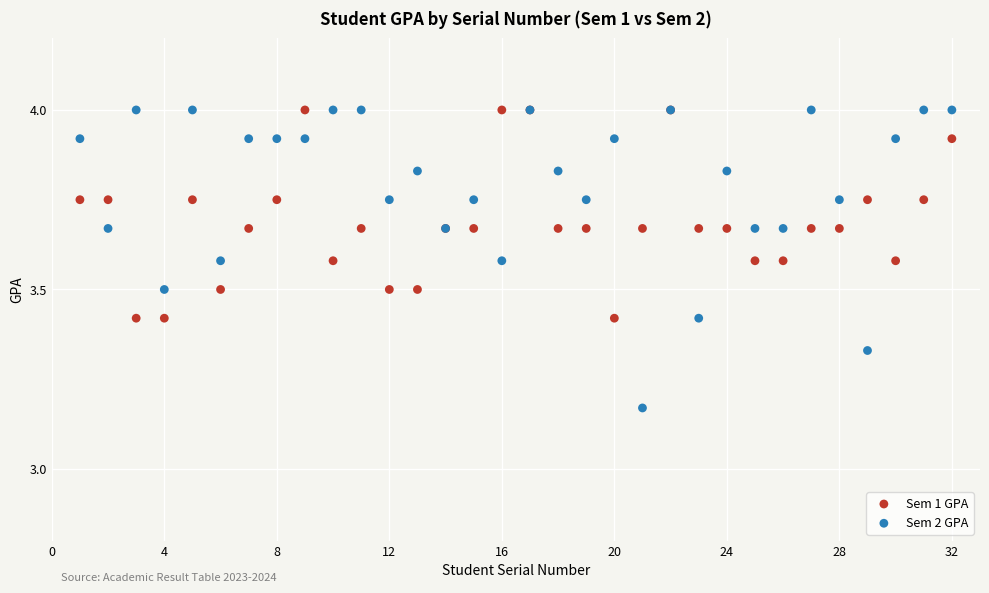

What is the X range (max minus min) for the scatter plot?

31.0